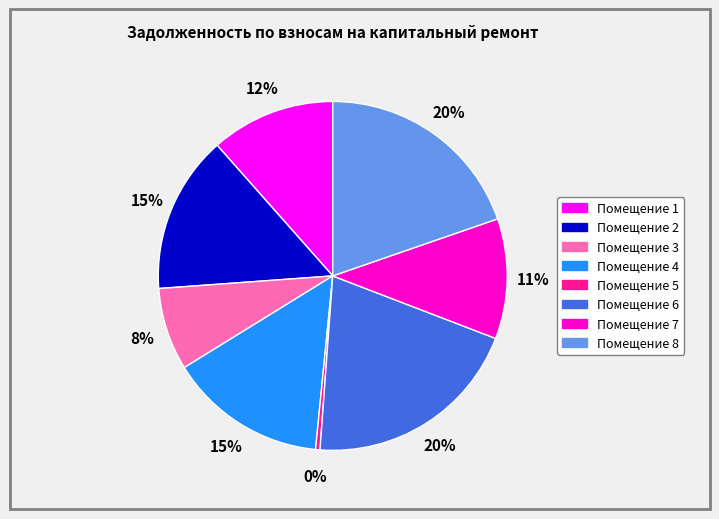

Is there any slice that represents more than half of the pie?

No